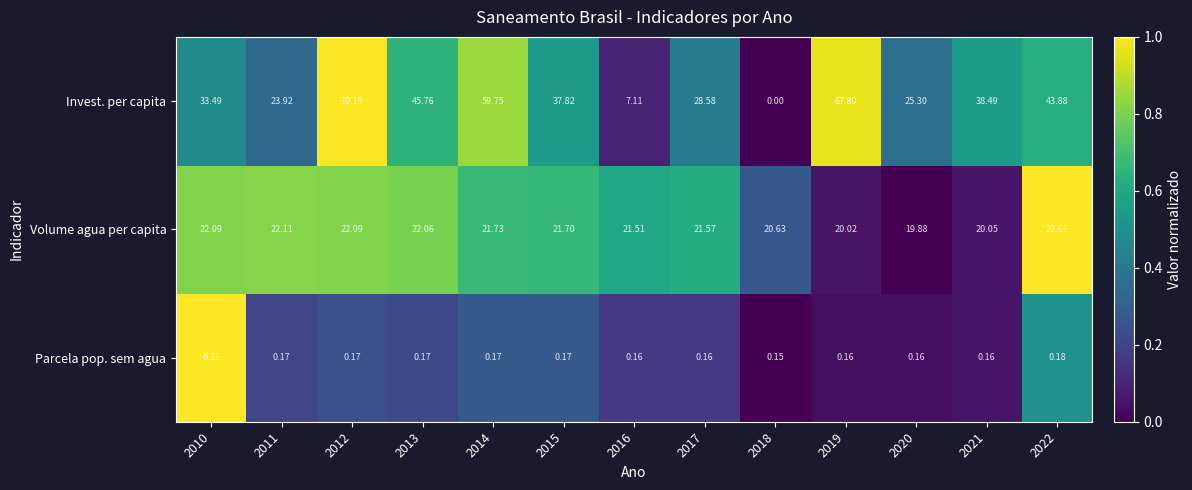

Which series has the largest total across all categories?

Invest. per capita